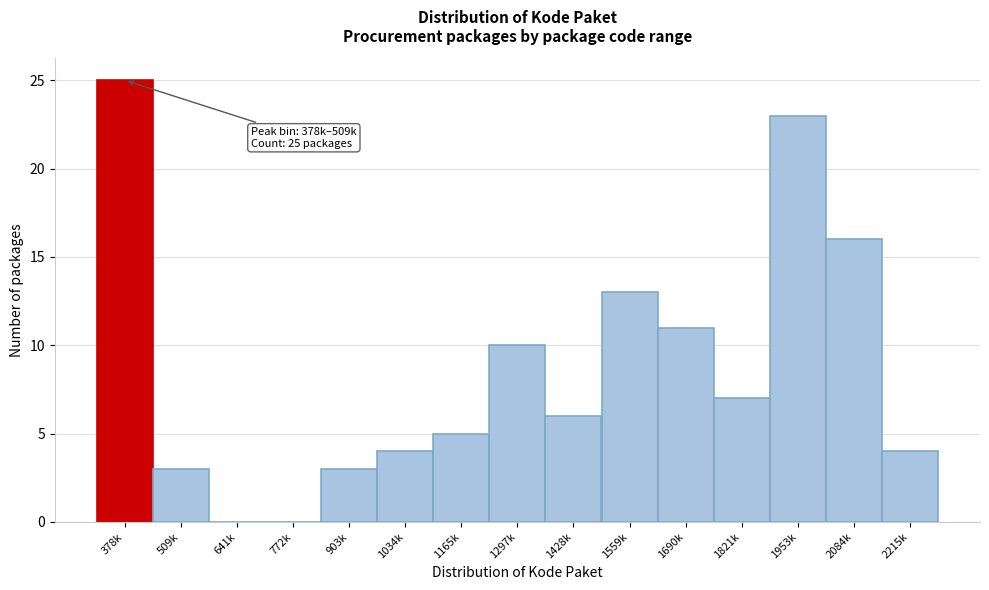

Reading right to left, transcribe all the data shown in this chart.

2215k=4	2084k=16	1953k=23	1821k=7	1690k=11	1559k=13	1428k=6	1297k=10	1165k=5	1034k=4	903k=3	772k=0	641k=0	509k=3	378k=25